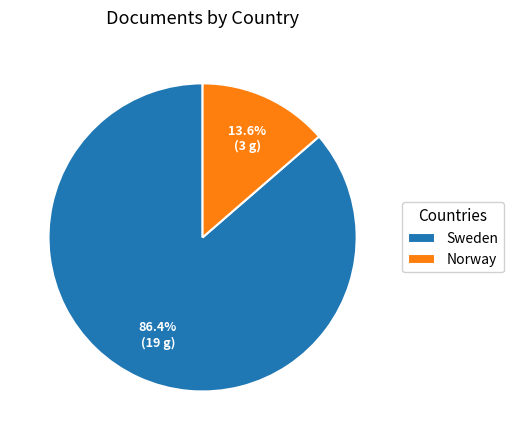

Does any single category account for the majority?

Yes